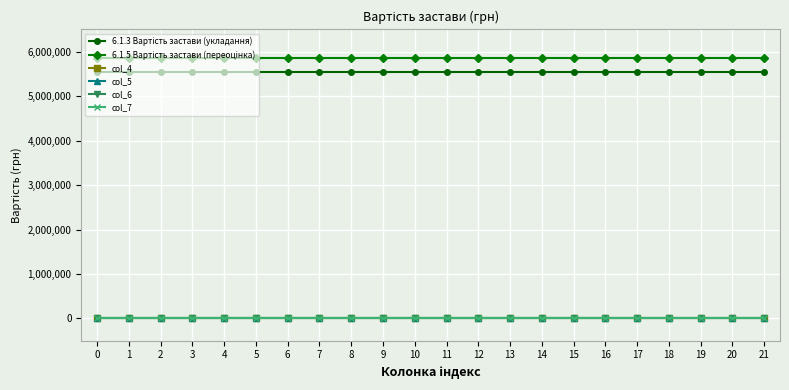

Is this an area chart (filled region under the line)?

No